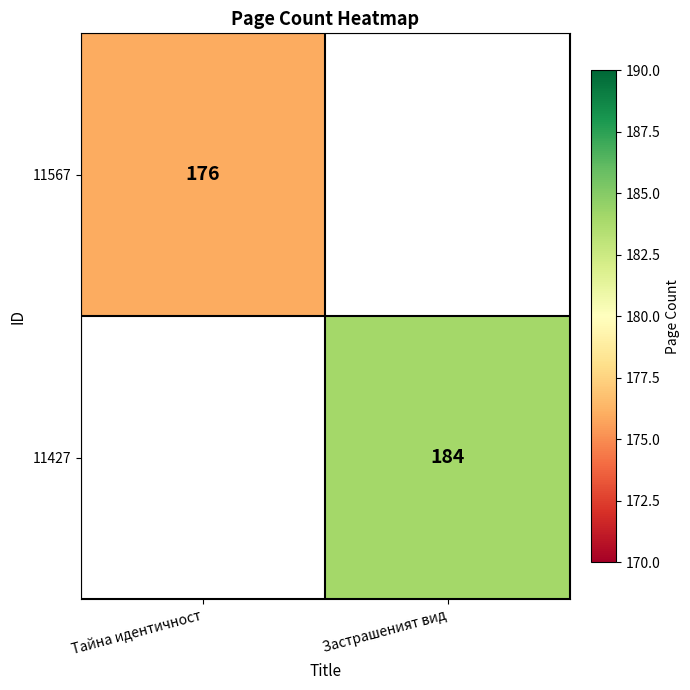

Is it true that 11567 equals 105 at Тайна идентичност?

False